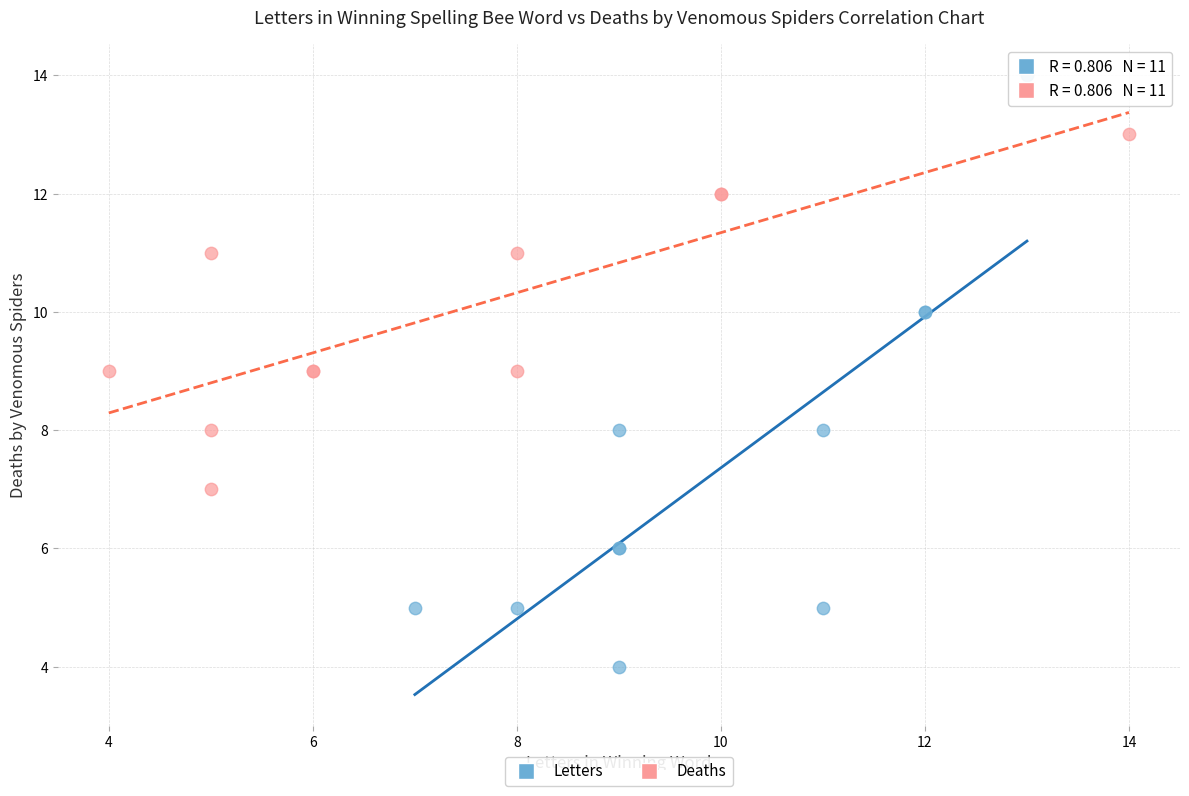

Which series contains the highest Y value?

Letters